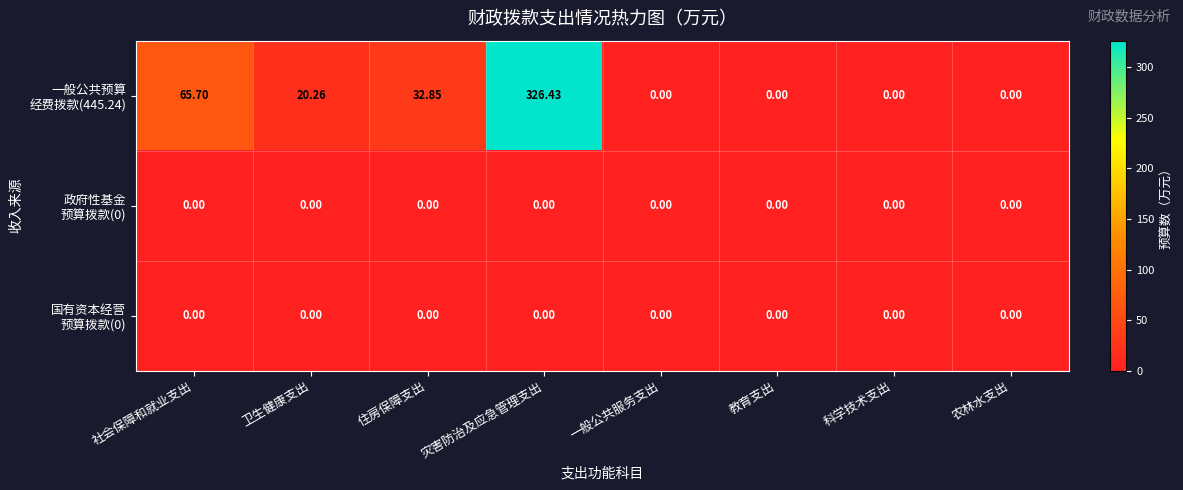

At which category does the chart reach its peak across all series?

灾害防治及应急管理支出